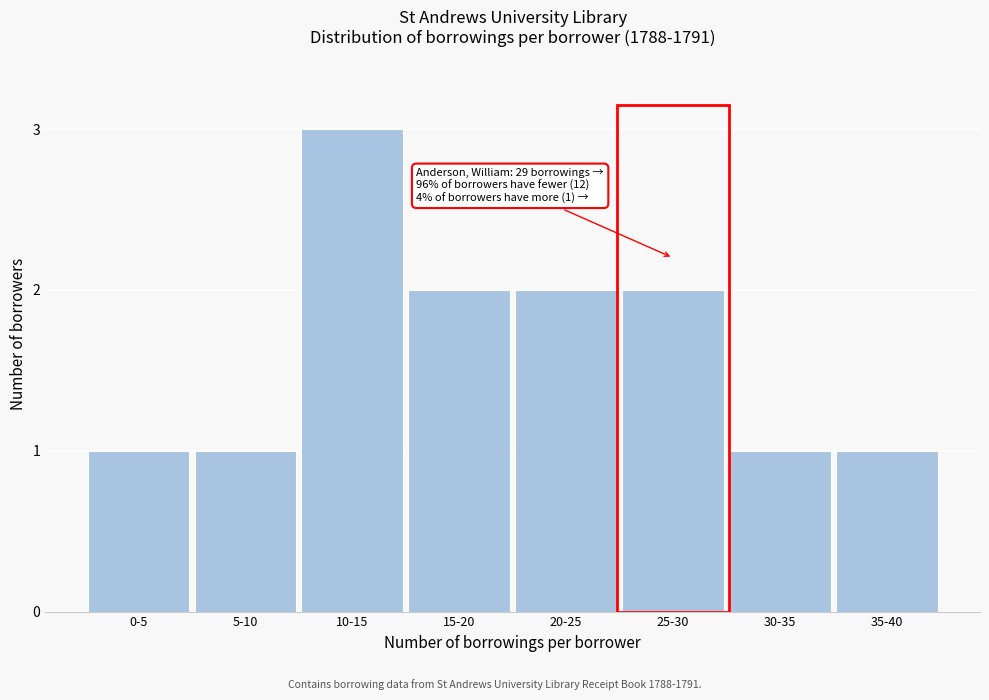

Reading left to right, extract all data points from this chart.

0-5=1	5-10=1	10-15=3	15-20=2	20-25=2	25-30=2	30-35=1	35-40=1